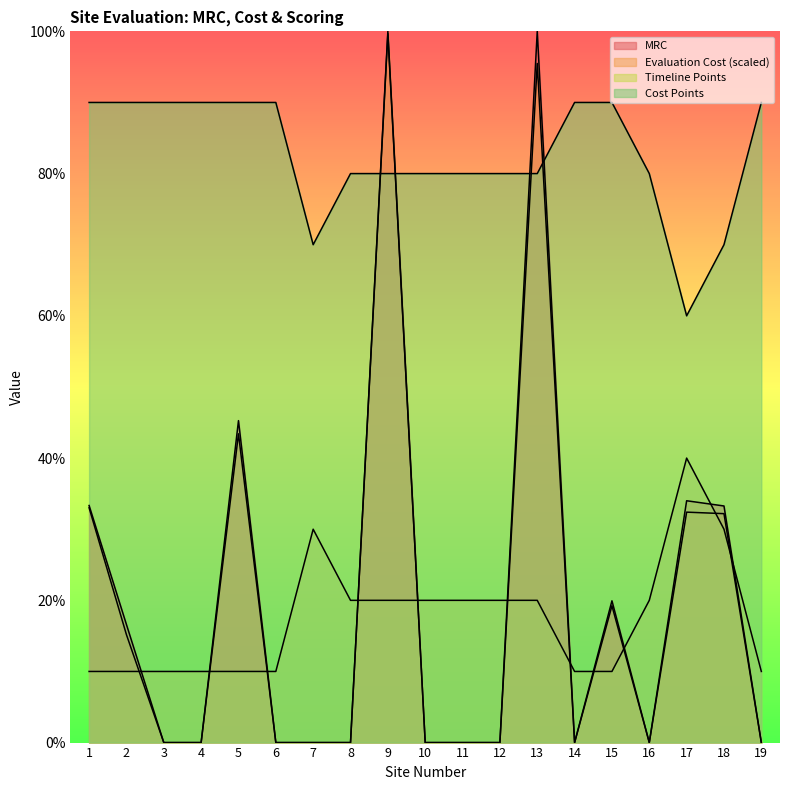

How many lines are shown in the chart?

4